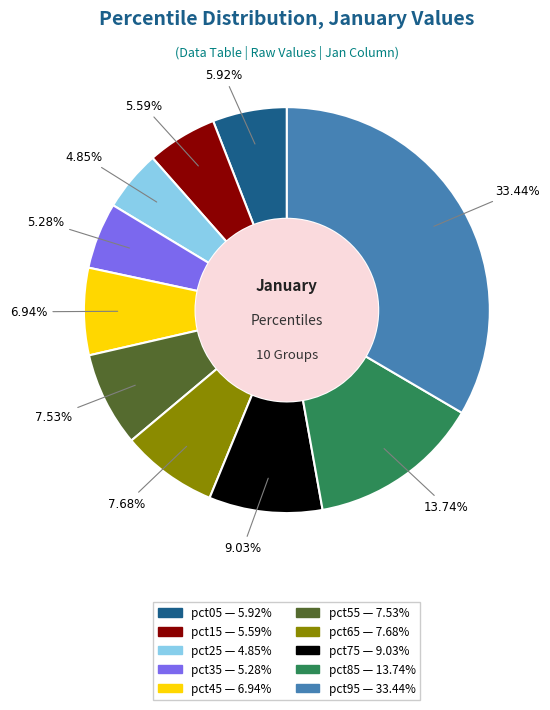

To the nearest percent, what is the difference between the pct15 and pct25 slice percentages?

1%